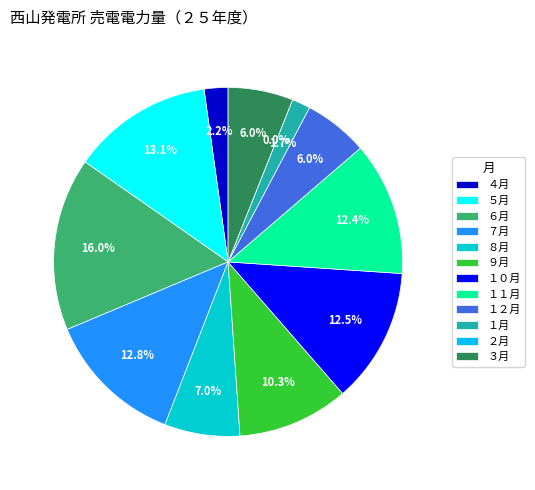

What percentage do ７月 and ３月 together represent?

18.8%